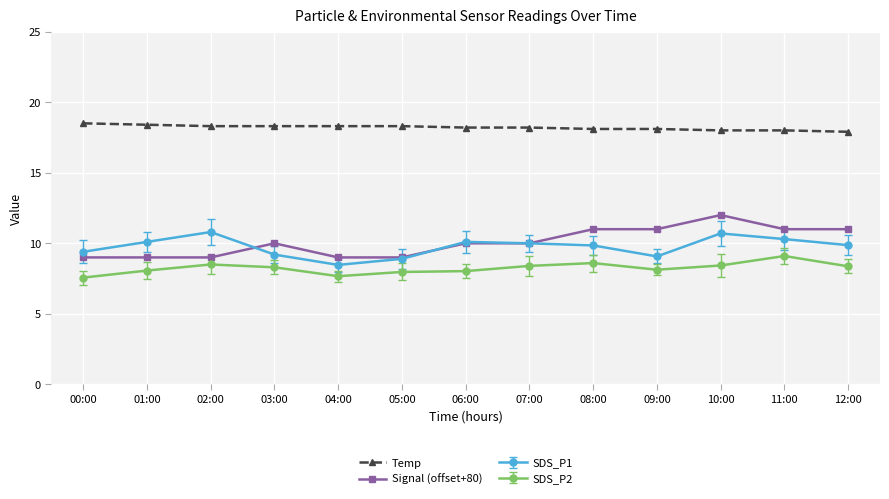

What is the sum of all Temp values?

236.6